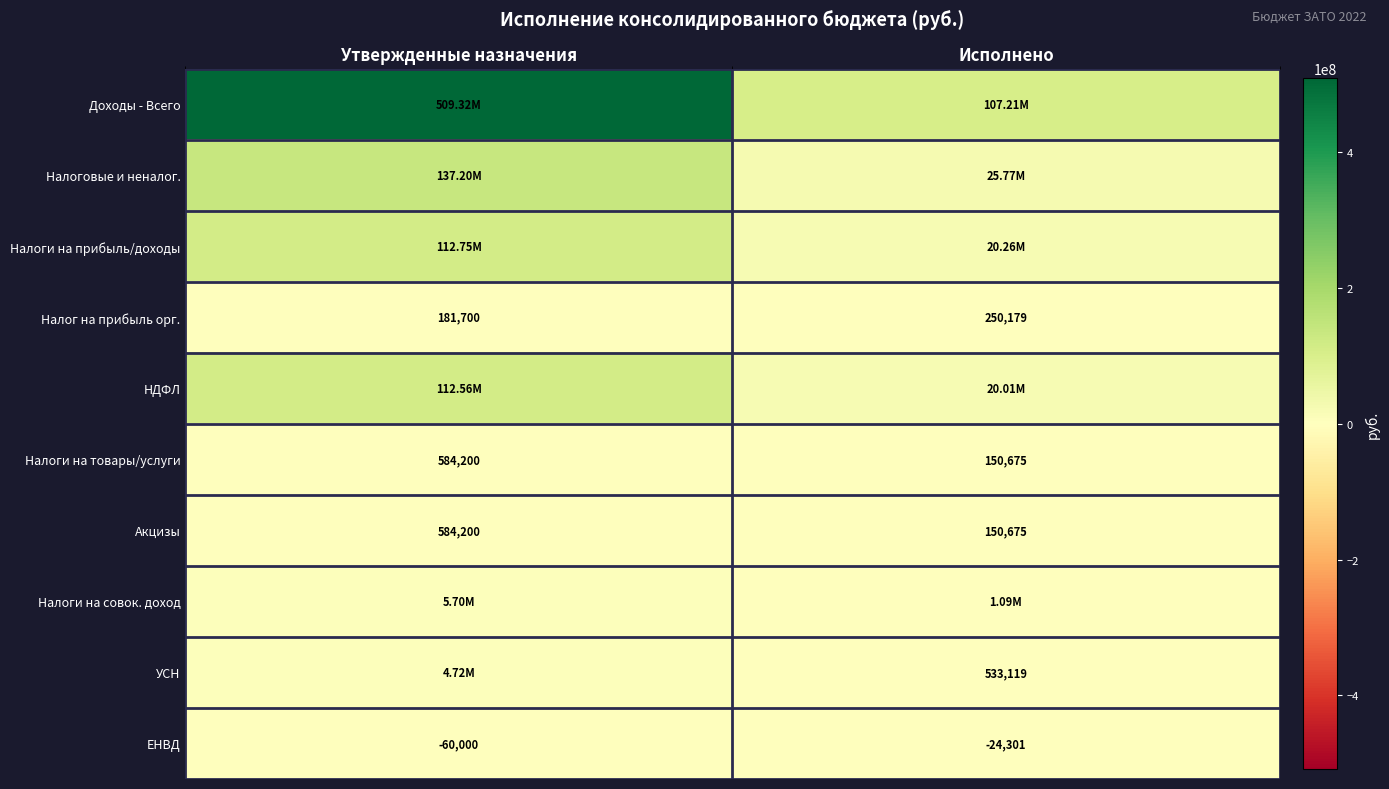

What is the difference between the УСН values at Исполнено and Утвержденные назначения?

4184781.0